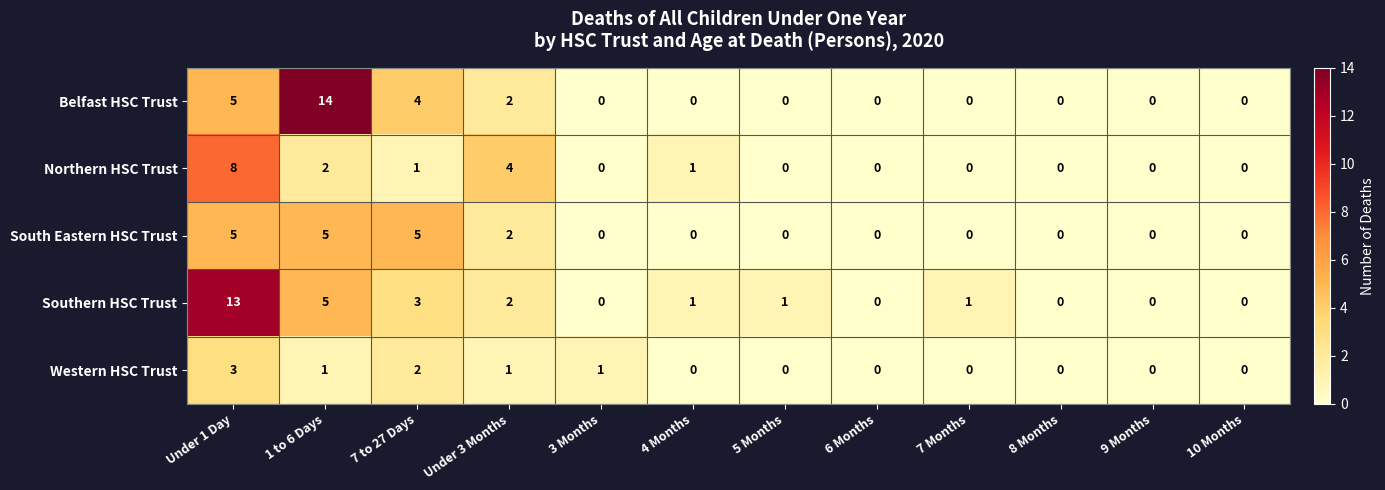

What is the maximum value for Northern HSC Trust?

8